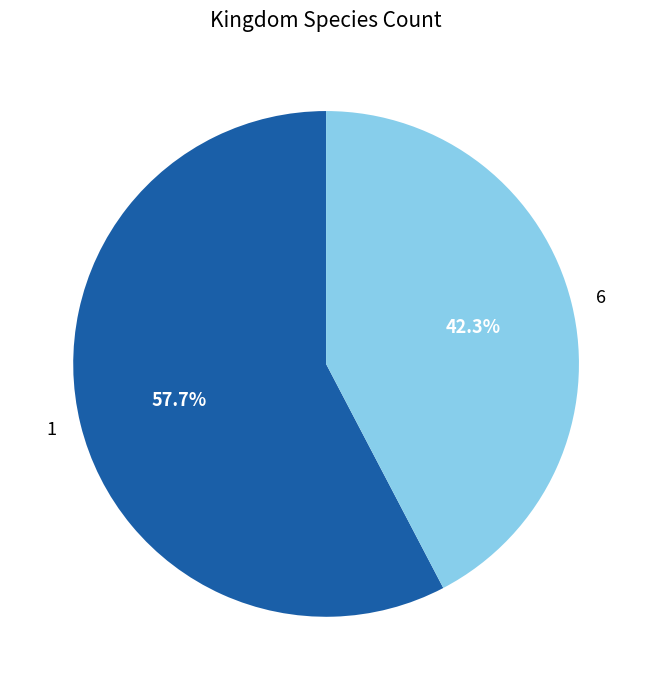

The 6 slice represents 35% of the pie. True or false?

False